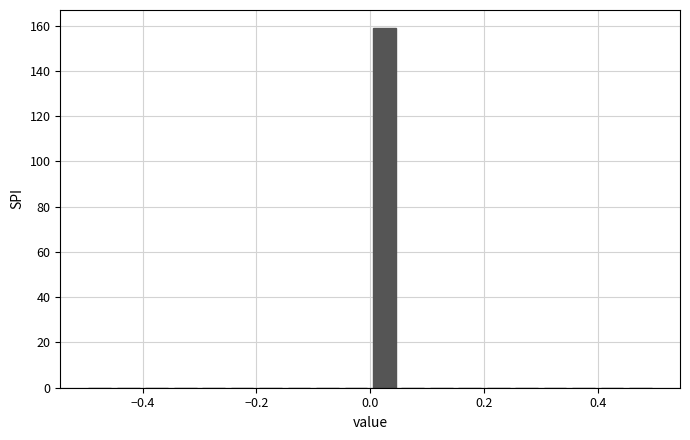

Around what value on the x-axis is the tallest bar? Give the approximate position of its centre, as read against the axis.

0.02